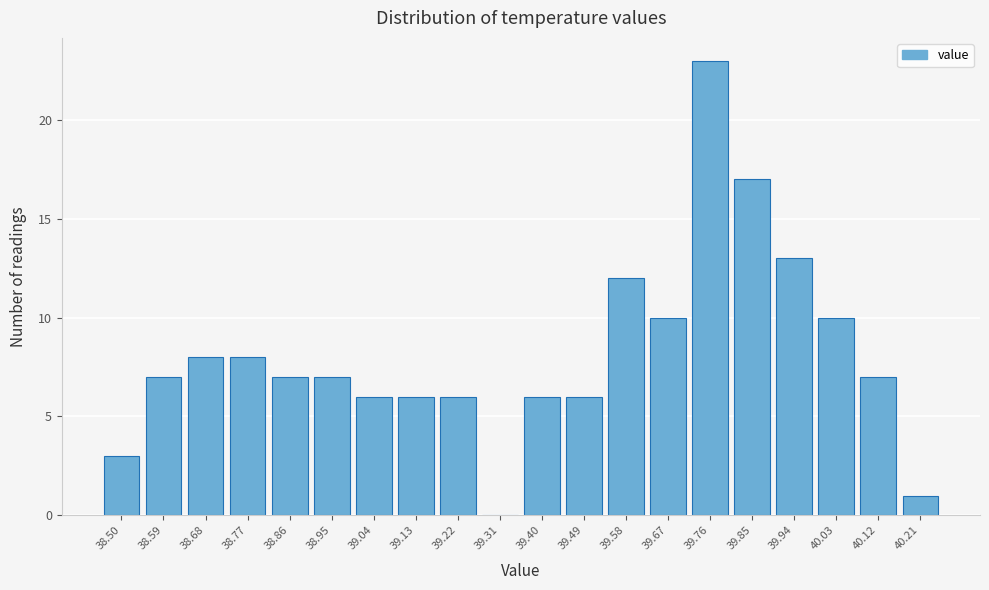

Reading left to right, extract all data points from this chart.

38.50=3	38.59=7	38.68=8	38.77=8	38.86=7	38.95=7	39.04=6	39.13=6	39.22=6	39.31=0	39.40=6	39.49=6	39.58=12	39.67=10	39.76=23	39.85=17	39.94=13	40.03=10	40.12=7	40.21=1